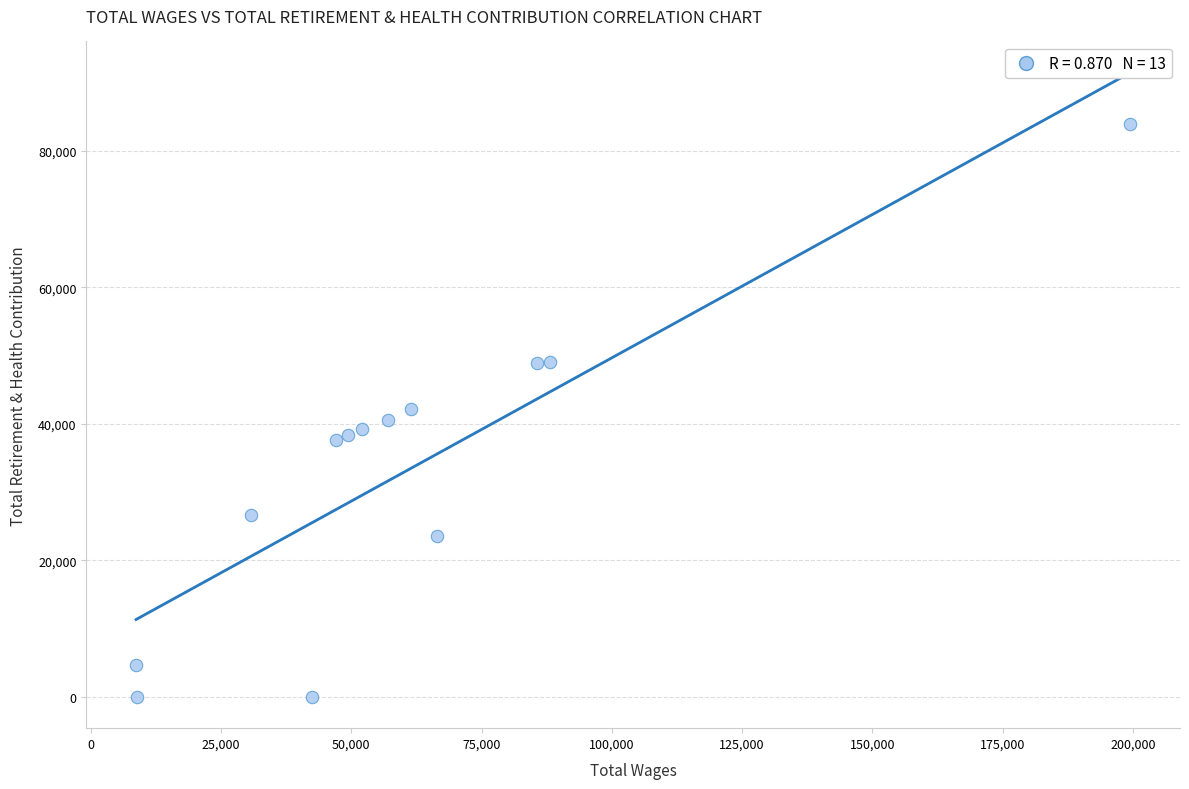

What is the range of Y values (max minus min)?

83939